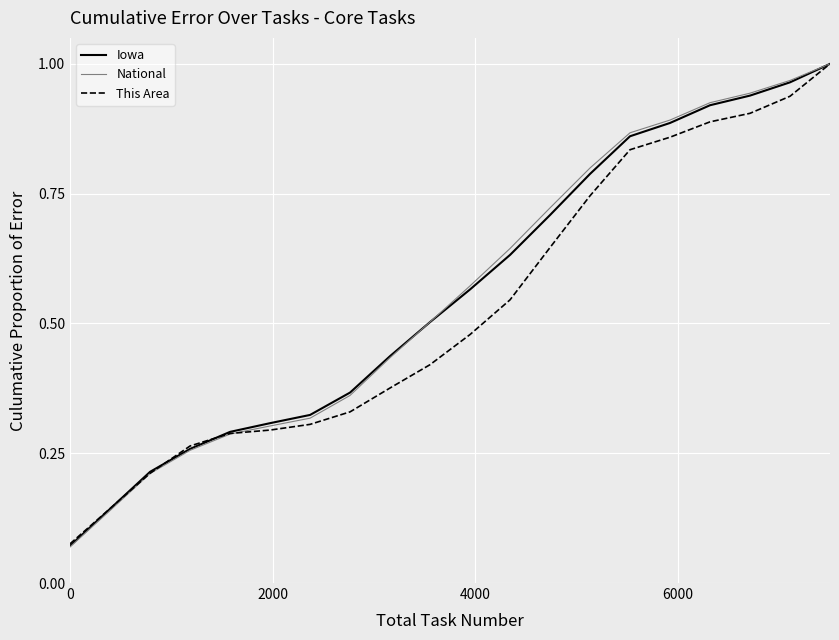

Which series ends up on top after the final intersection of National and Iowa?

National